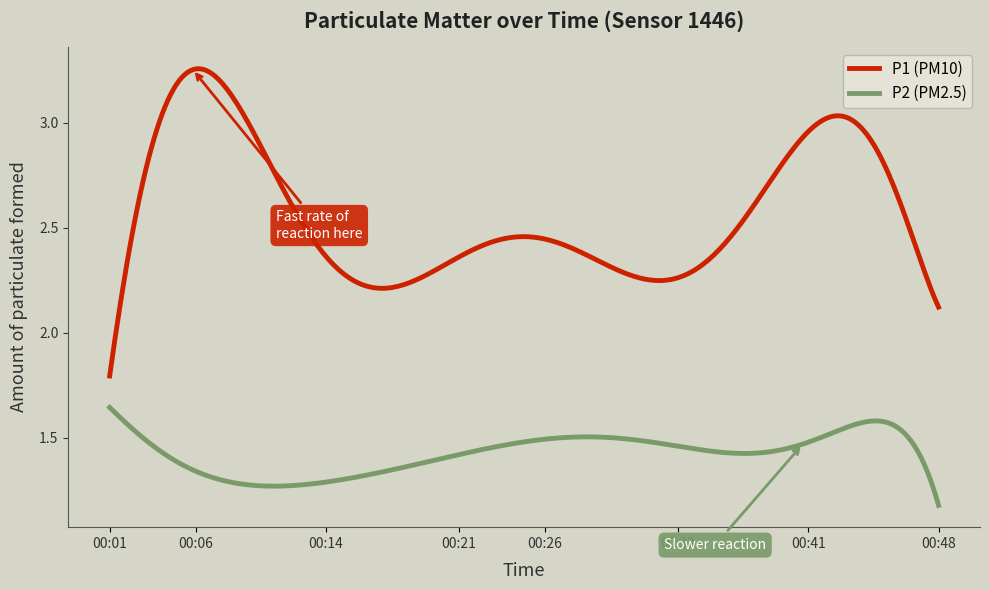

True or false: P2 (PM2.5) and P1 (PM10) cross at least once.

False